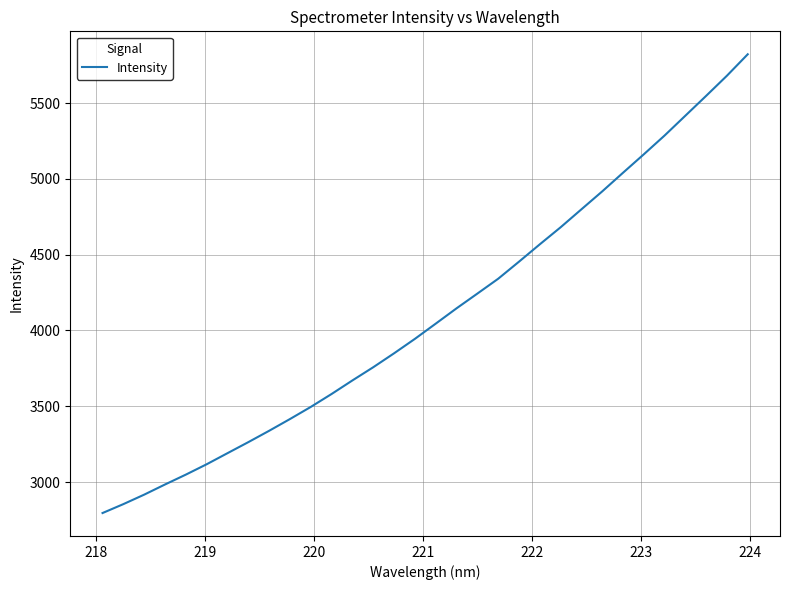

What is the minimum value shown in the chart?

2795.6